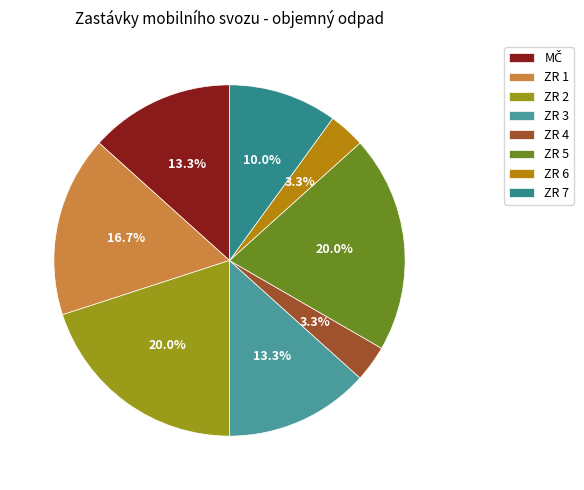

How many slices are in this pie chart?

8